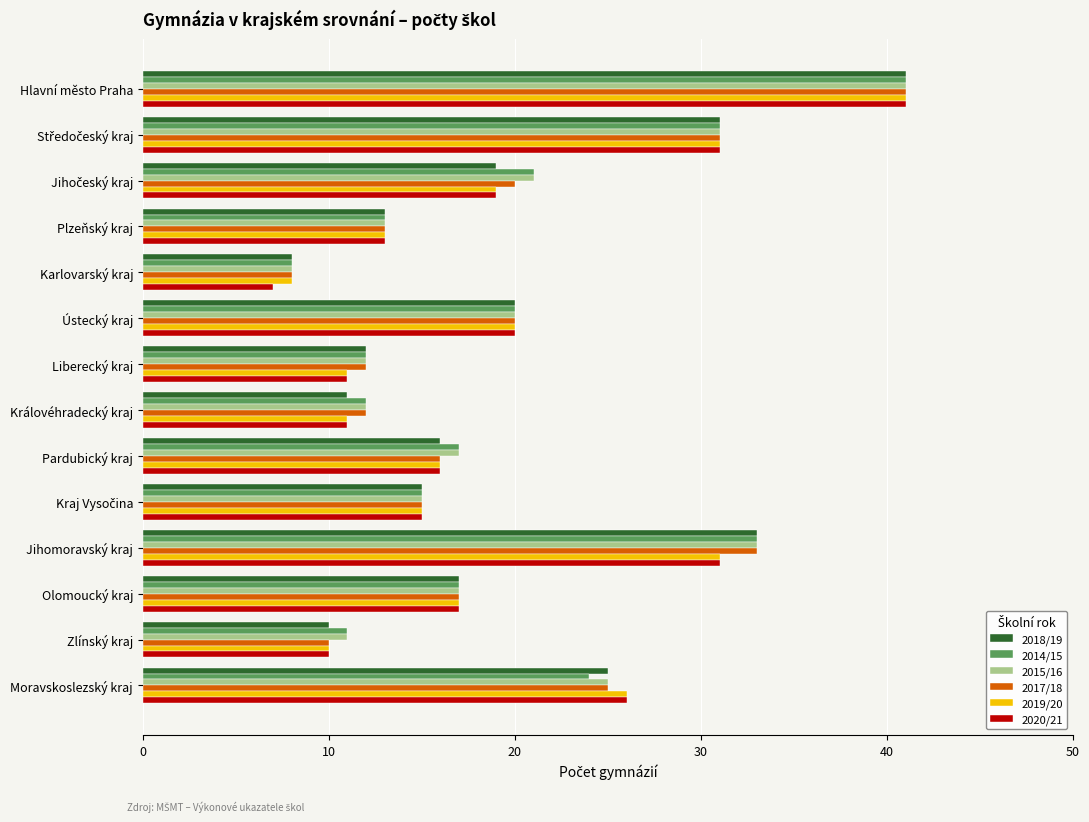

At which category does the chart reach its minimum across all series?

Karlovarský kraj